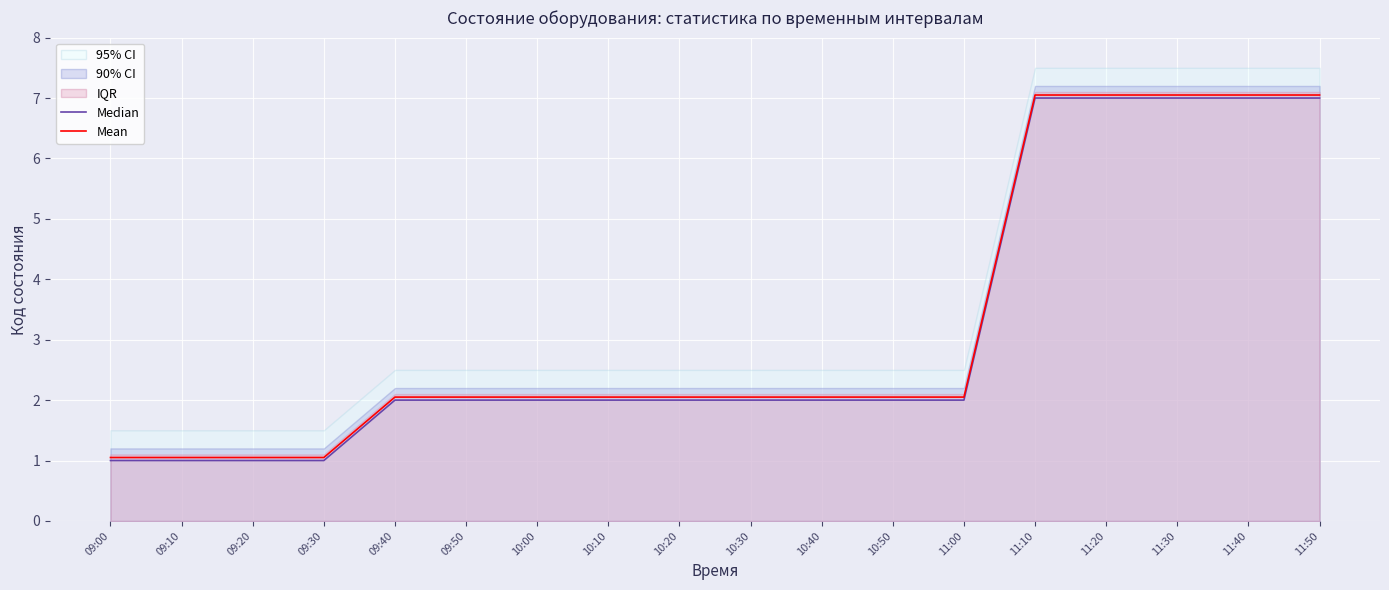

What is the maximum value shown in the chart?

7.0